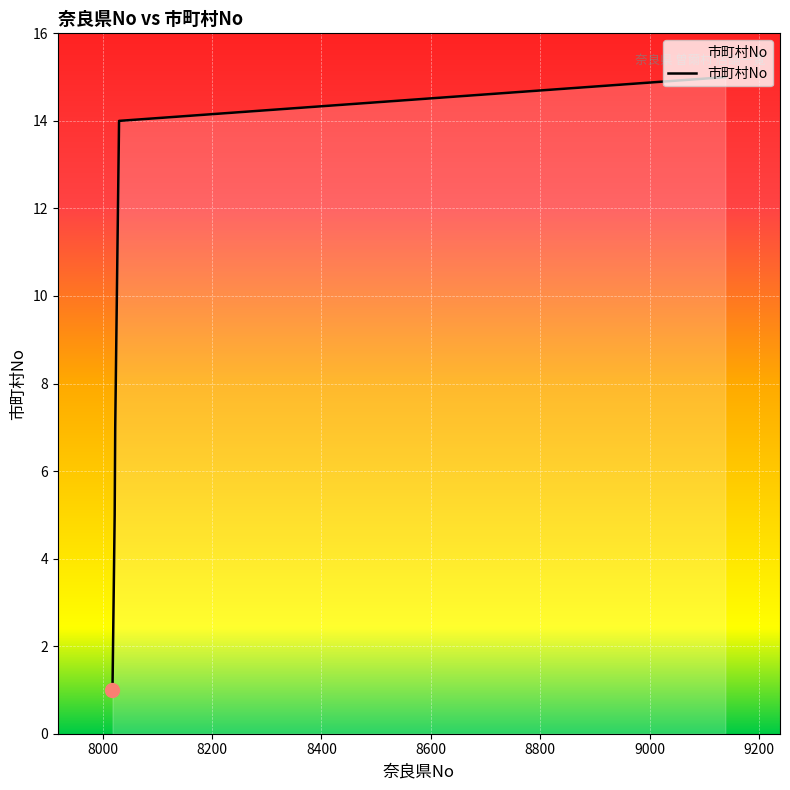

What is the difference between the maximum and minimum values?

14